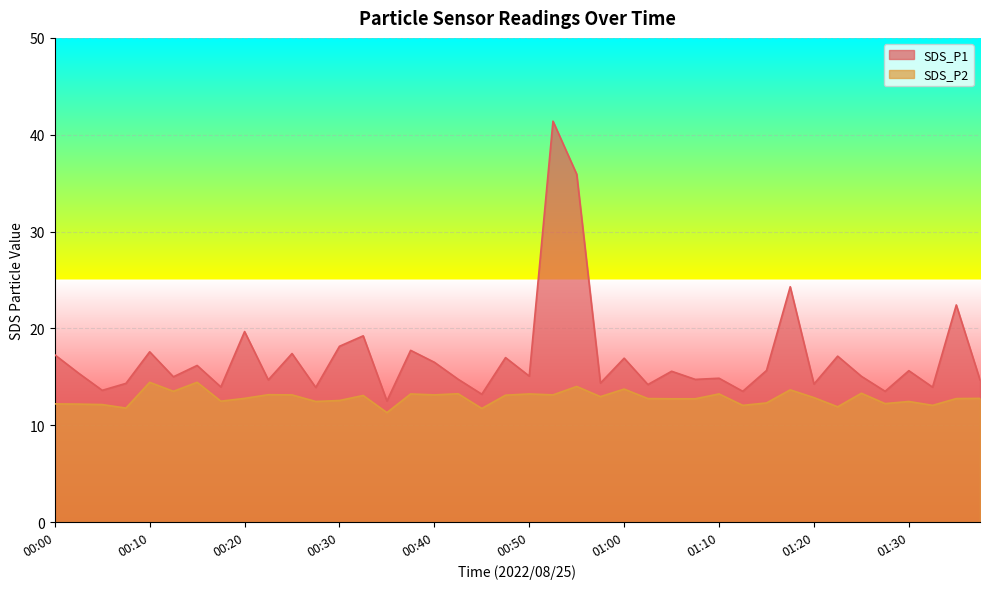

What is the spread (max minus min) of values at 00:12?

1.5